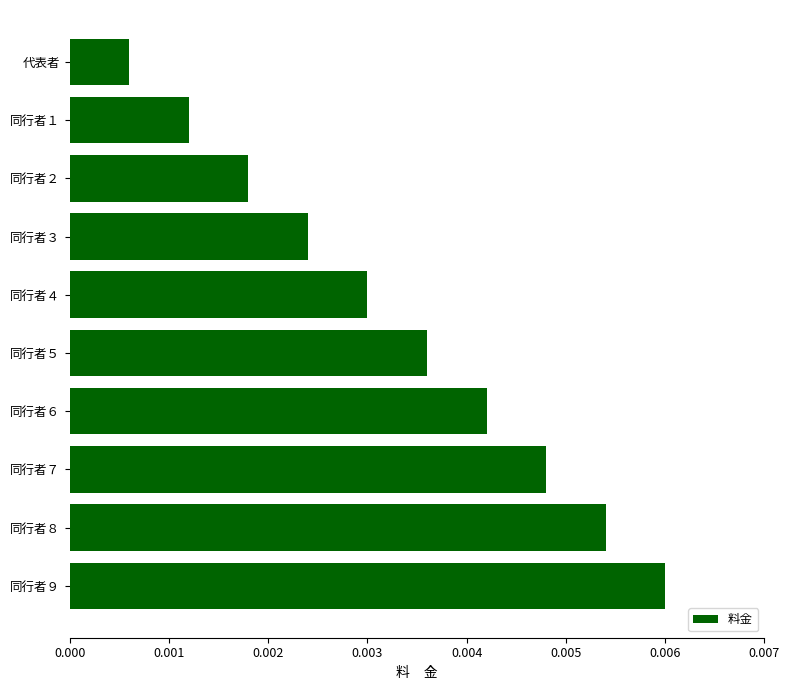

List the labels in order of value, largest first.

同行者９, 同行者８, 同行者７, 同行者６, 同行者５, 同行者４, 同行者３, 同行者２, 同行者１, 代表者